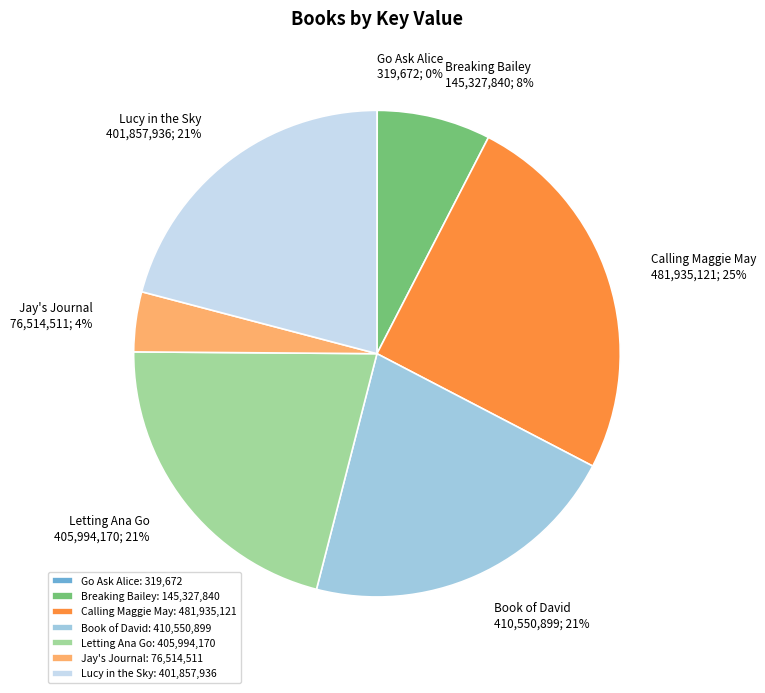

True or false: Breaking Bailey 145,327,840; 8% accounts for 8% of the total.

True